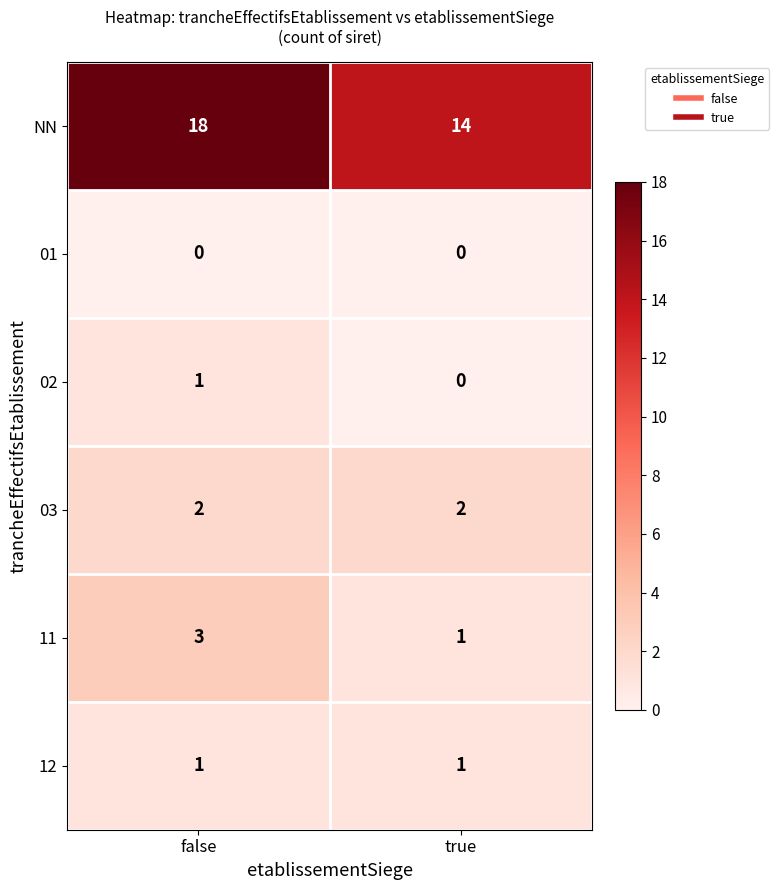

What is the greatest value displayed?

18